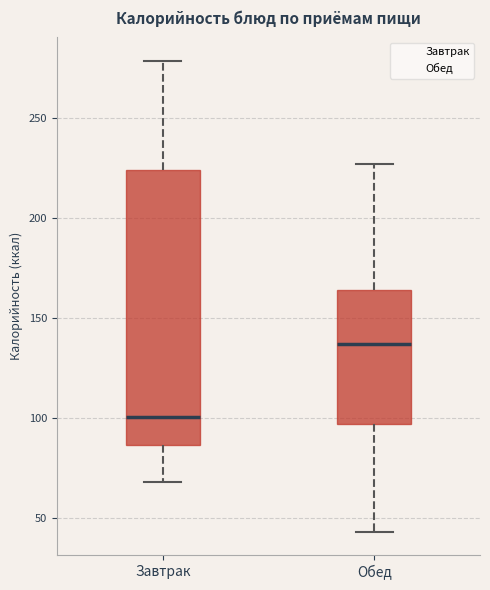

Reading left to right, read every box against the y-axis: the position of its median line, the range the box covers, and the ends of its whiskers. The values are not printed on the chart, so give them approximately, as read against the axis.

Завтрак: median 100, box 85 to 225, whiskers 70 to 280
Обед: median 135, box 95 to 165, whiskers 45 to 225